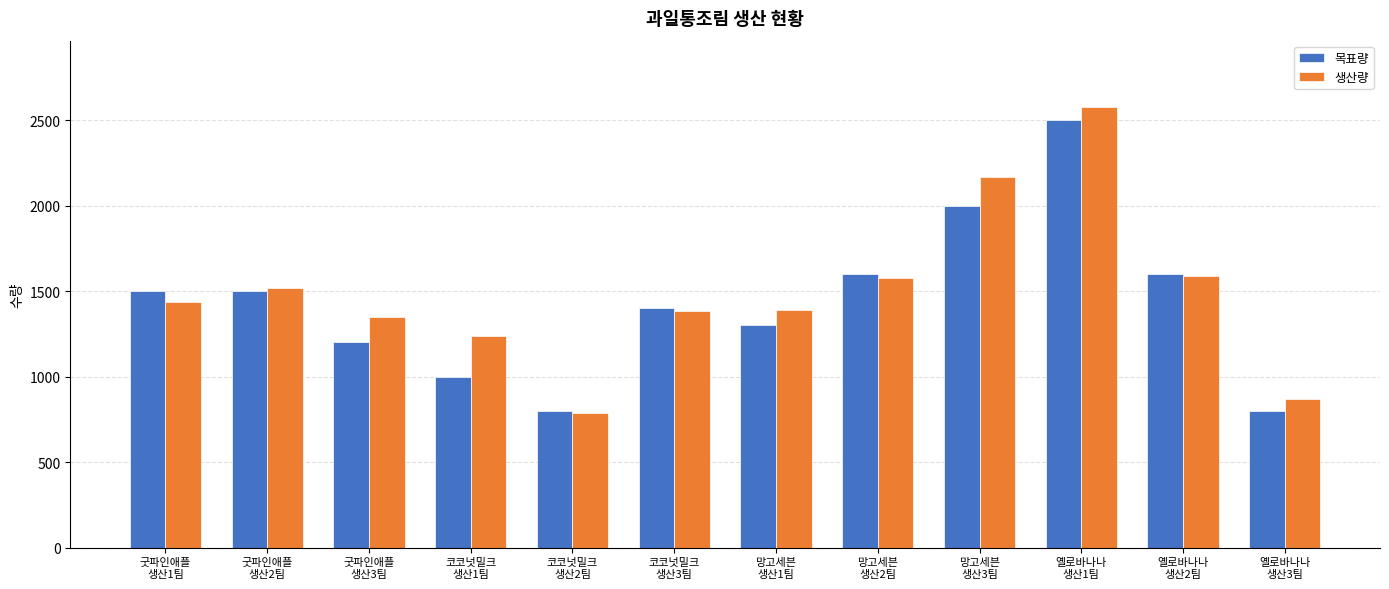

What is the minimum value for 목표량?

800